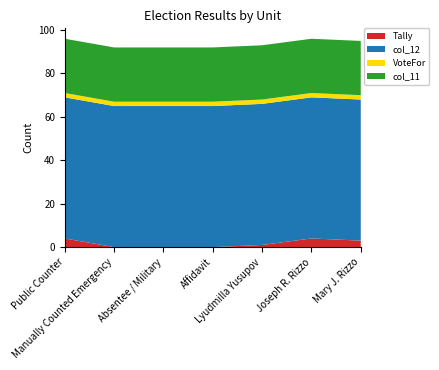

Reading left to right, extract all data points from this chart.

Tally: 4	0	0	0	1	4	3
col_12: 65	65	65	65	65	65	65
VoteFor: 2	2	2	2	2	2	2
col_11: 25	25	25	25	25	25	25